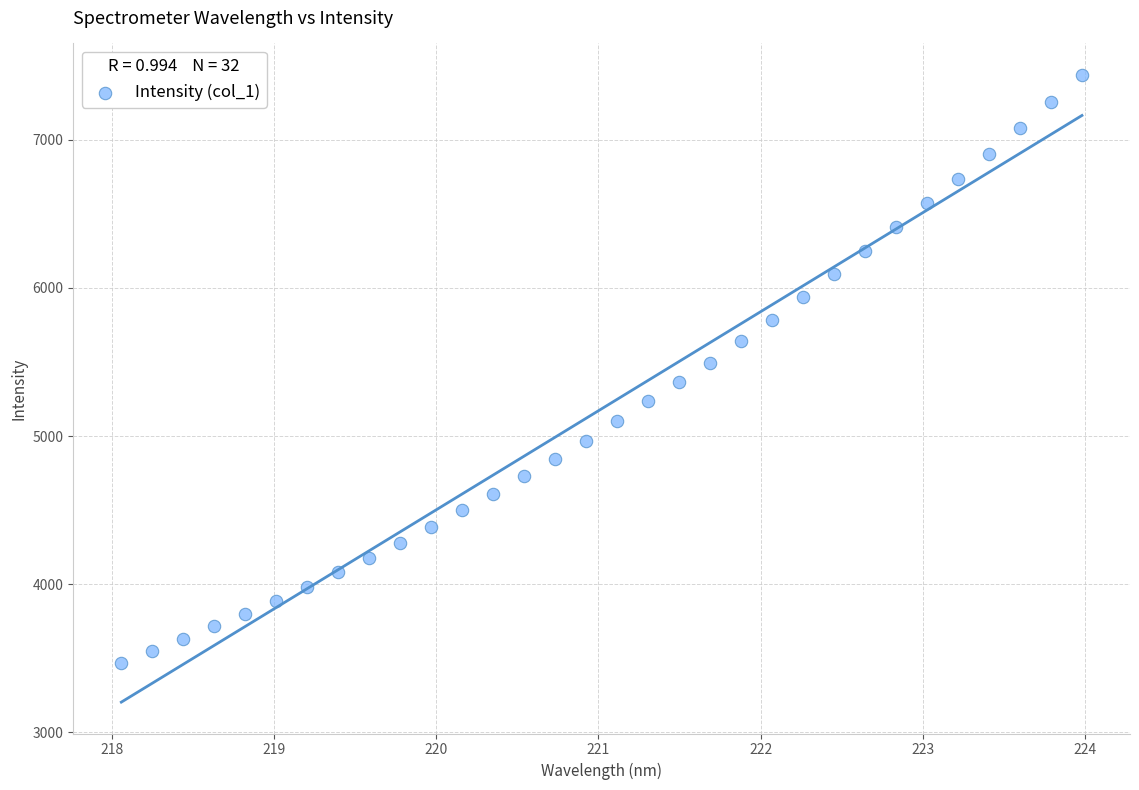

What is the range of X values (max minus min)?

5.9